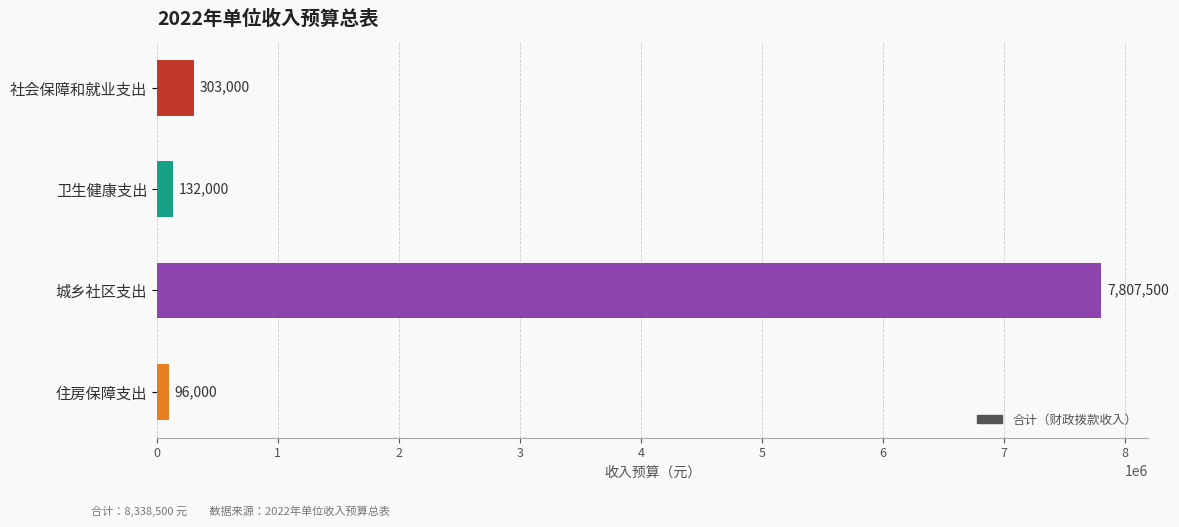

Is it true that the value at 社会保障和就业支出 is 303000?

True